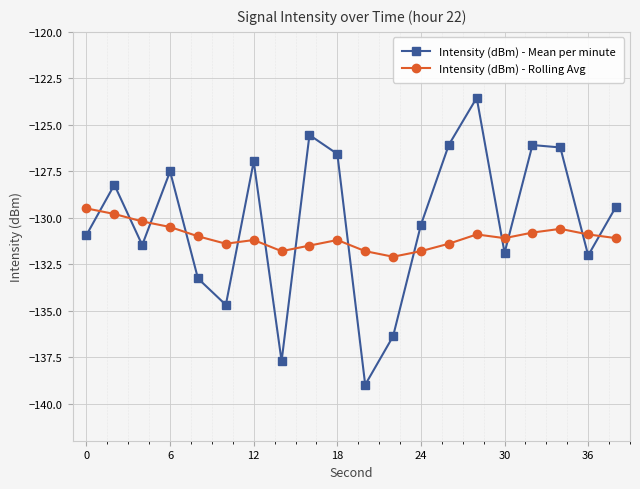

True or false: Intensity (dBm) - Mean per minute has more than 2 points higher than both neighbors.

True